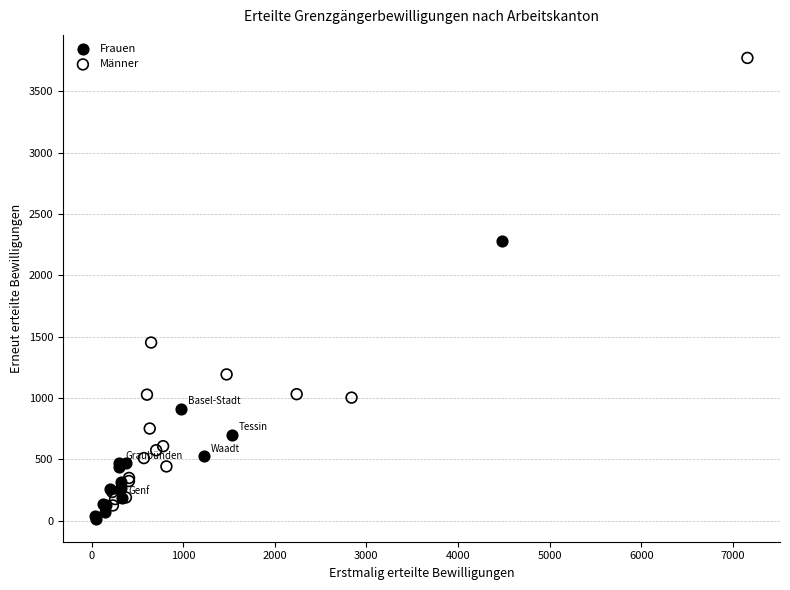

Which series reaches the minimum Y coordinate?

Frauen